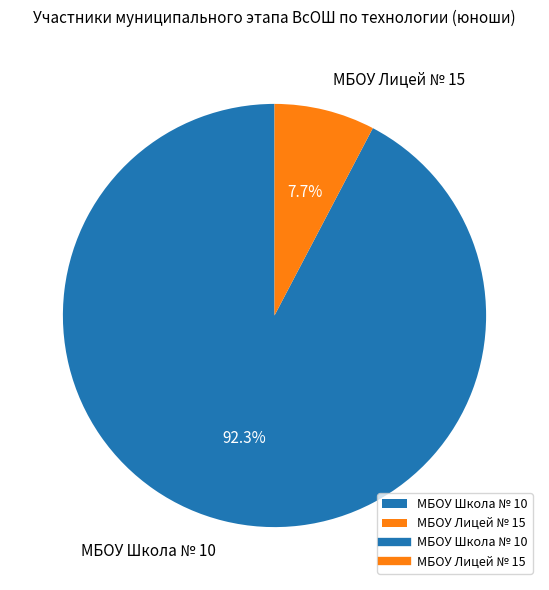

What percentage is NOT represented by МБОУ Школа № 10?

7.7%